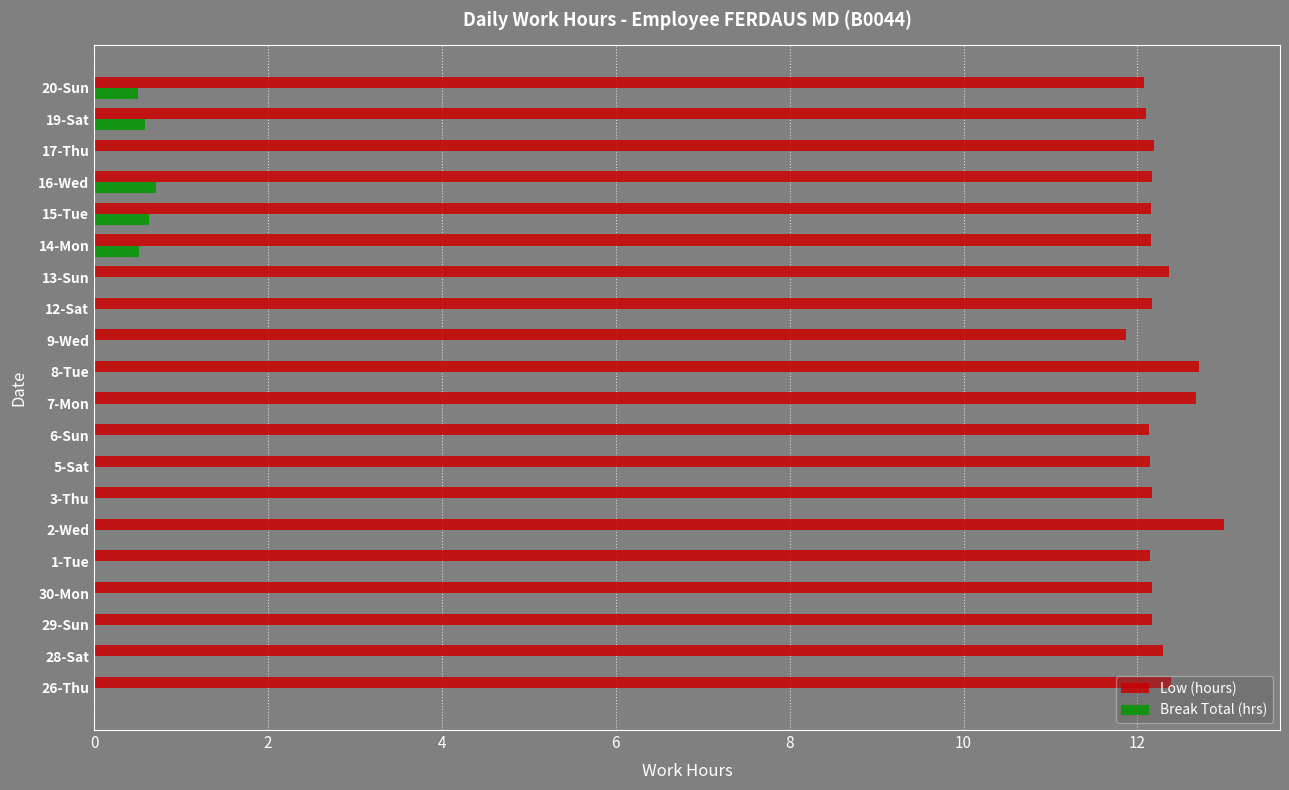

How many categories are shown in the chart?

20